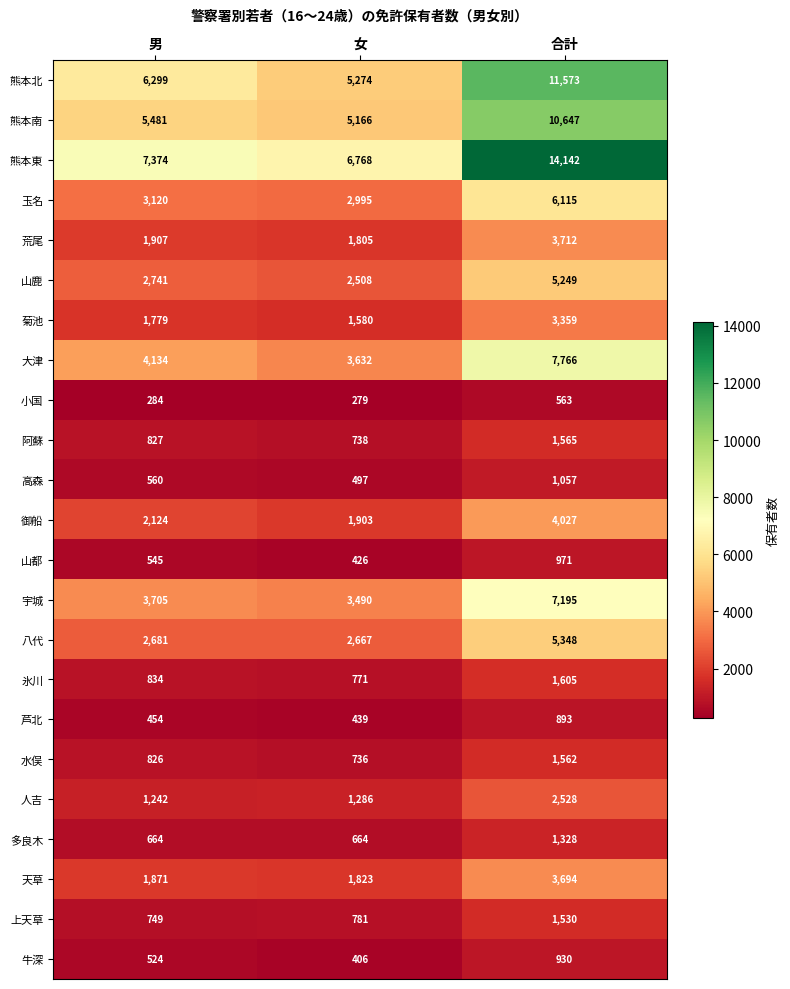

Is it true that 氷川 equals 771 at 女?

True